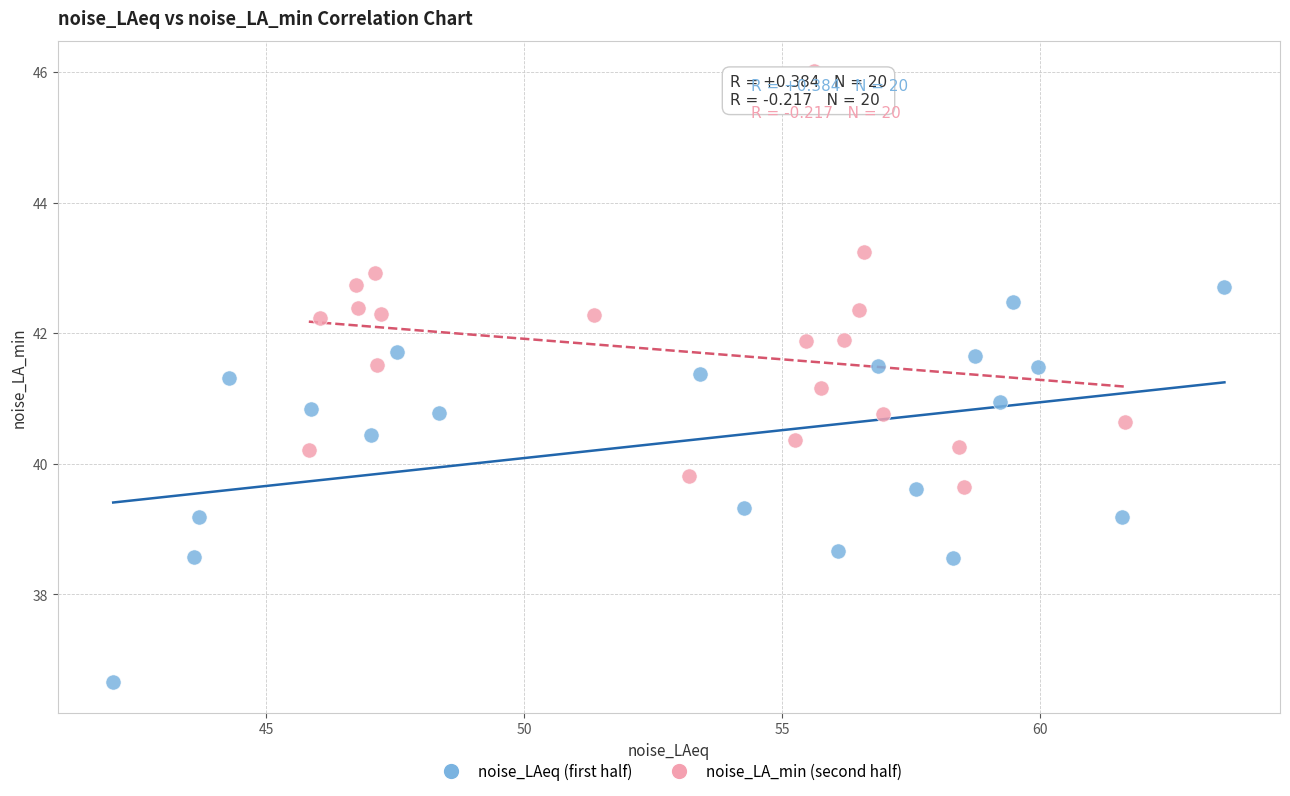

What are all the series names shown in the legend?

noise_LAeq (first half), noise_LA_min (second half)